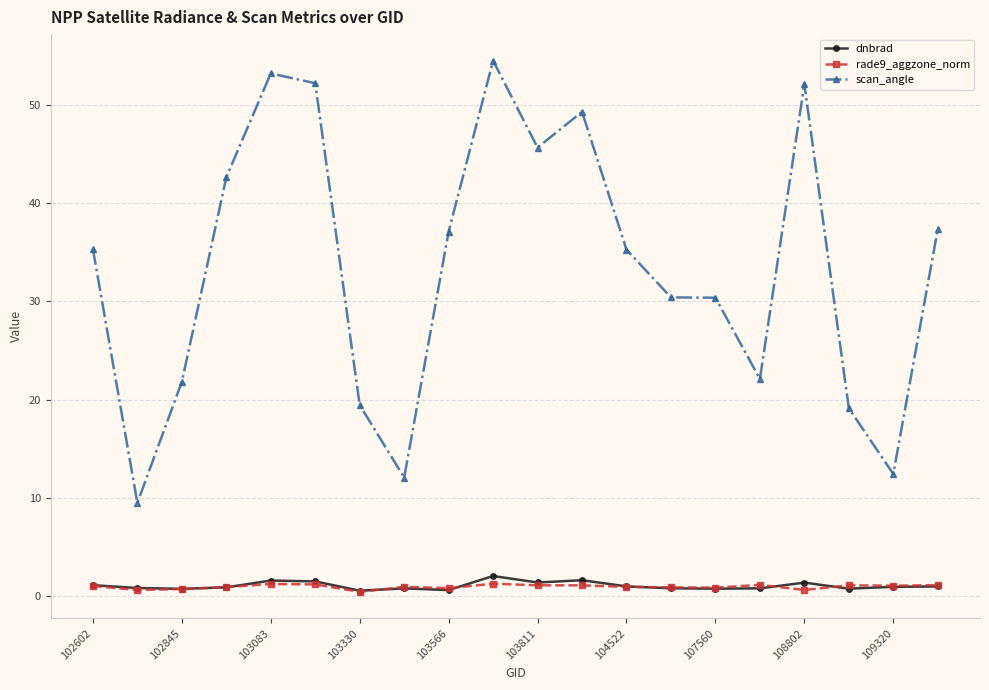

True or false: rade9_aggzone_norm has more than 0 interior local peaks.

True